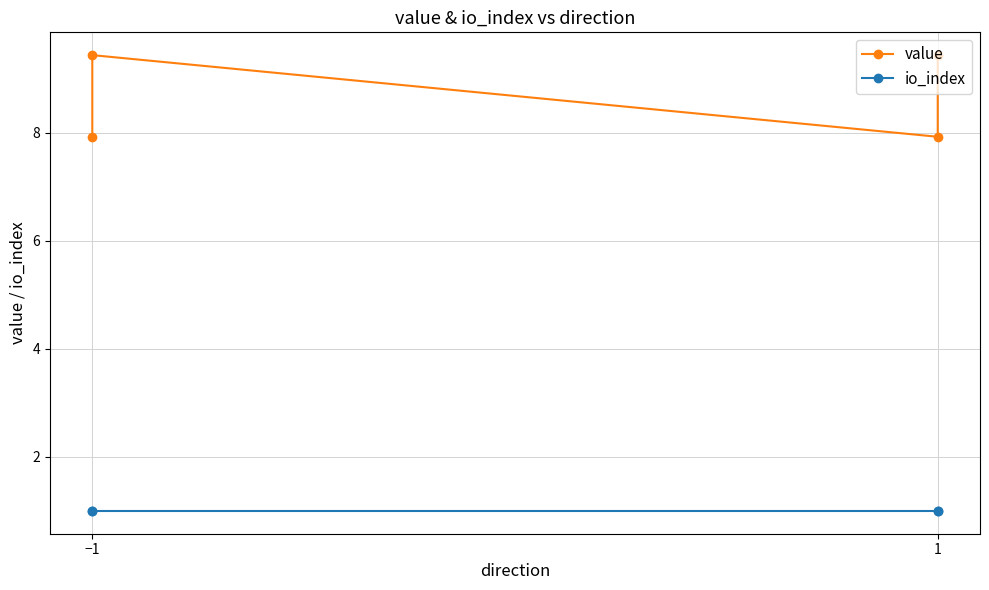

True or false: value and io_index intersect in this chart.

False